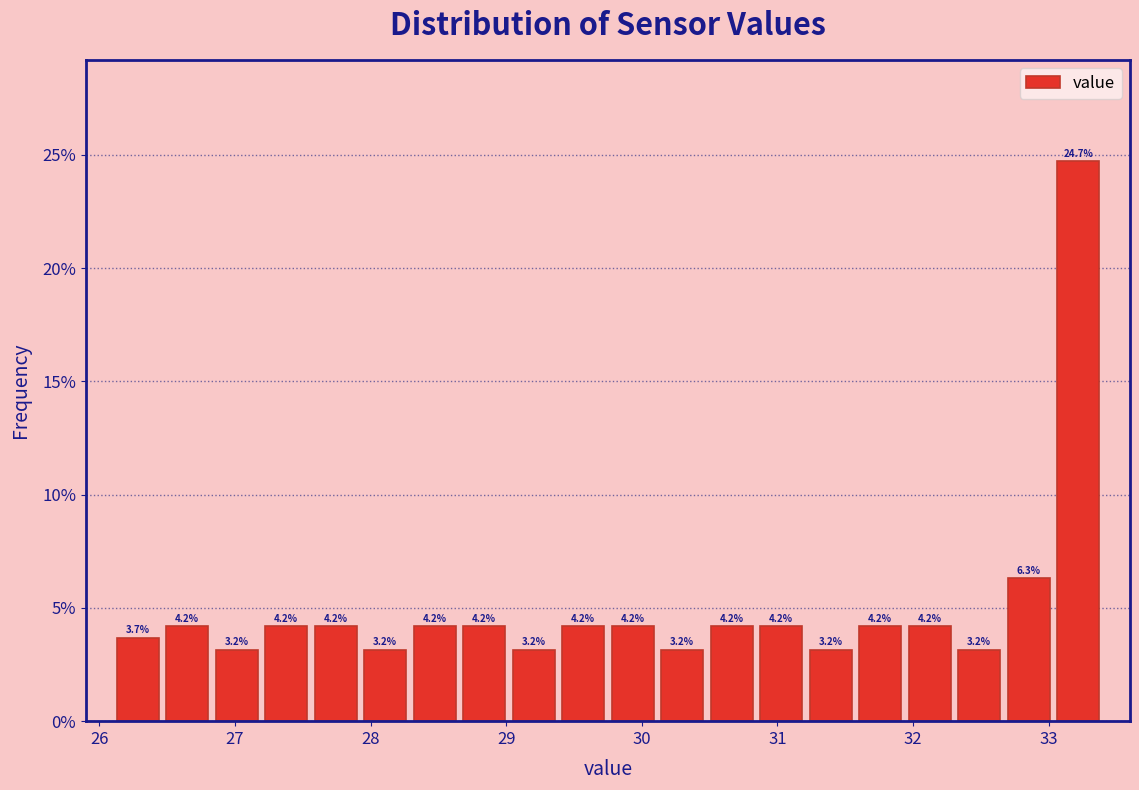

Around what value on the x-axis is the tallest bar? Give the approximate position of its centre, as read against the axis.

33.2